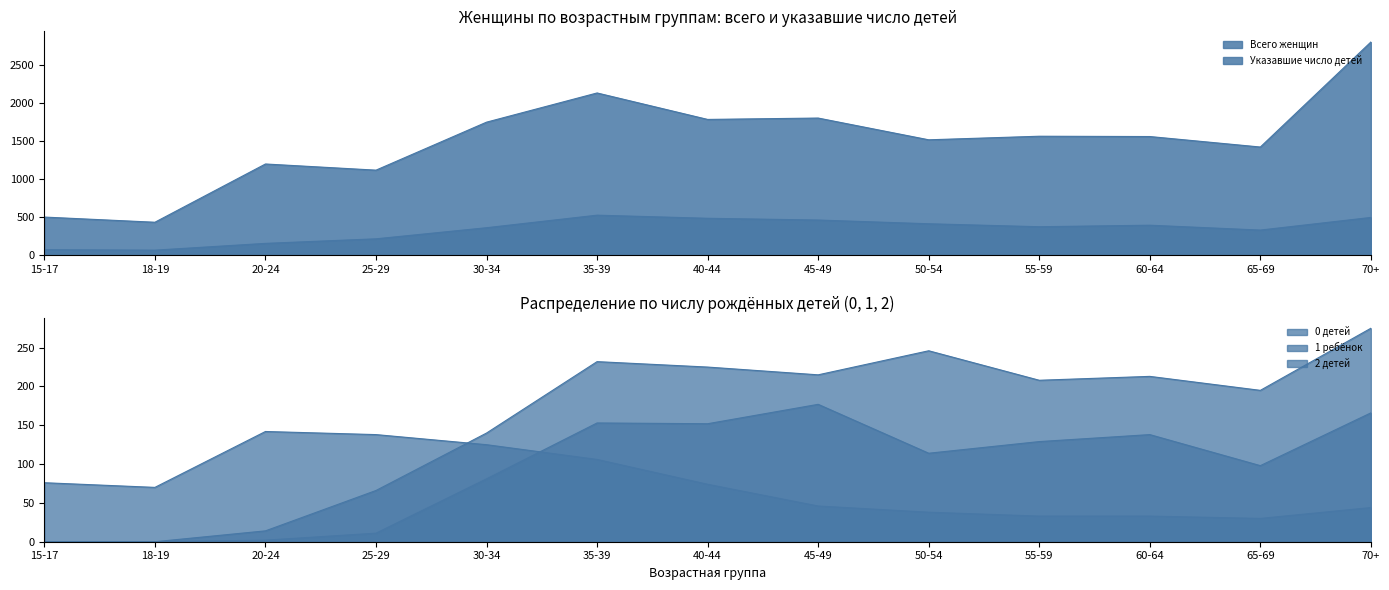

At how many categories does at least one series exceed 581?

11